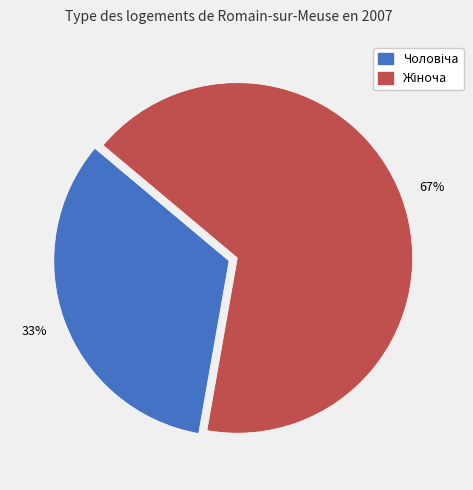

Is there any slice that represents more than half of the pie?

Yes